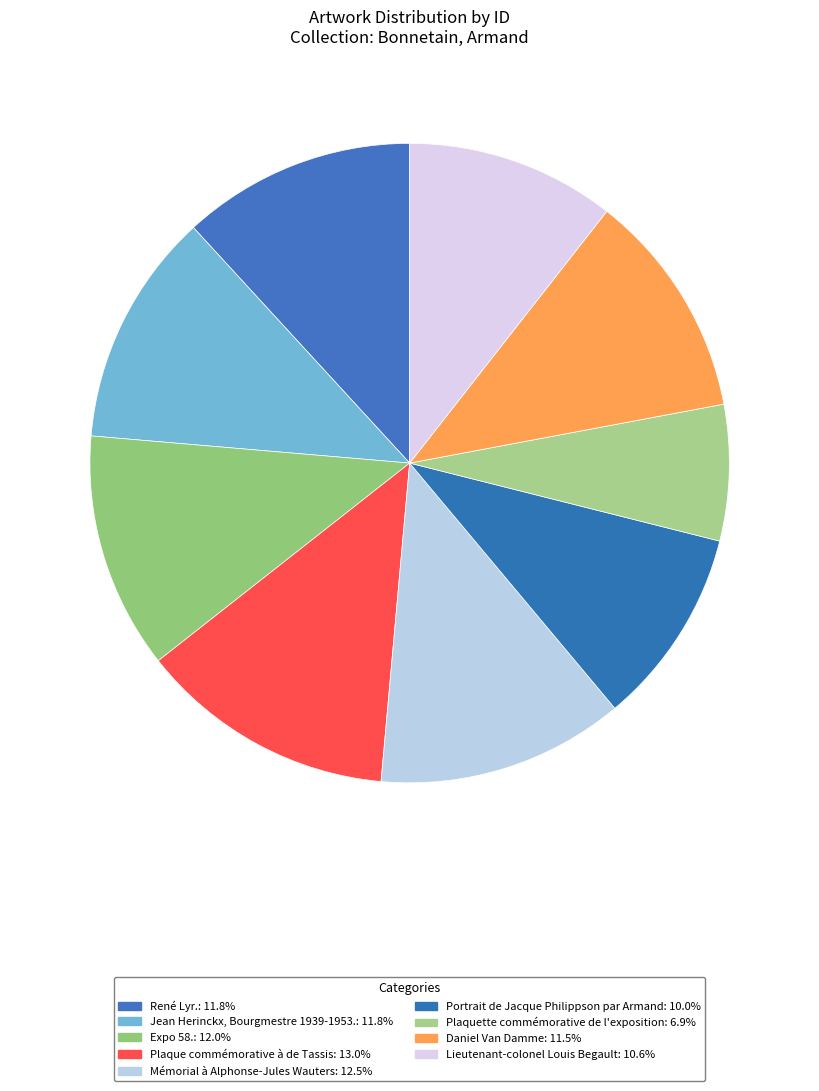

Is it true that René Lyr. is 5% of the pie?

False